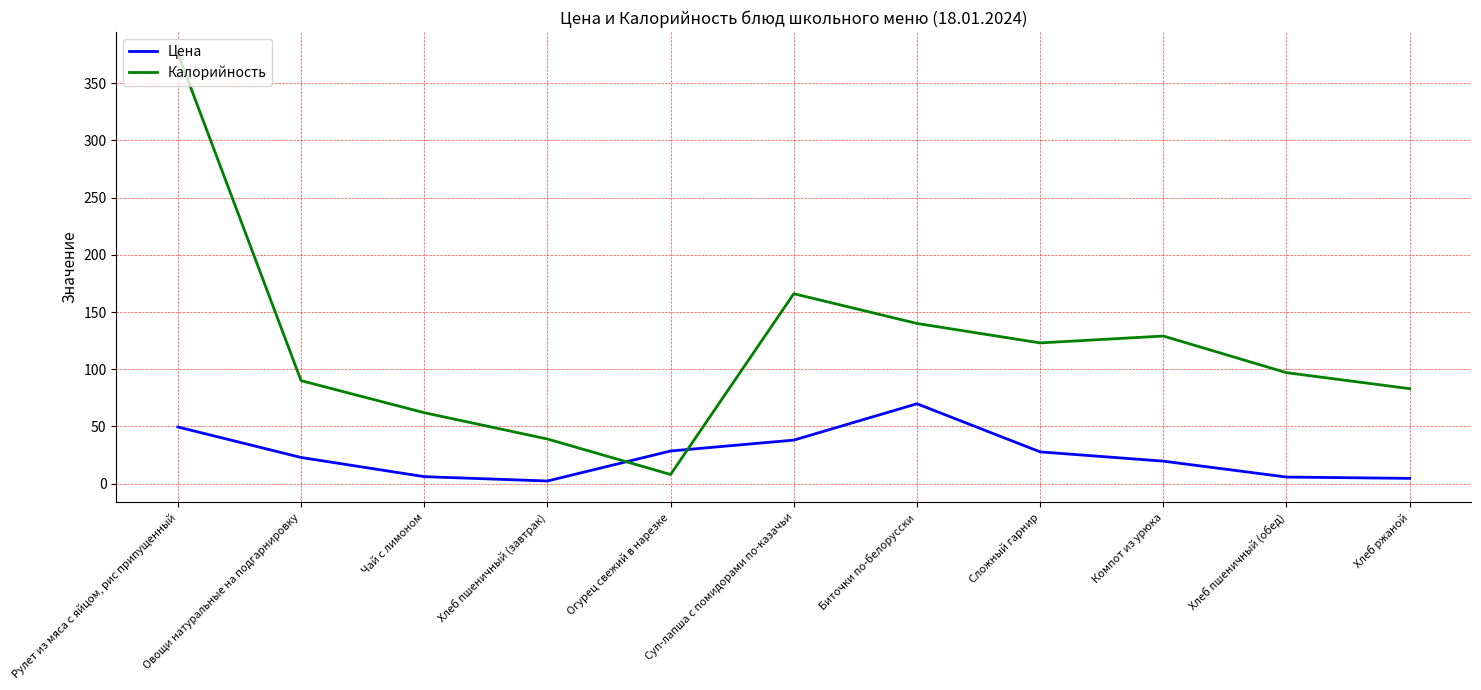

How many times do Цена and Калорийность cross each other?

2